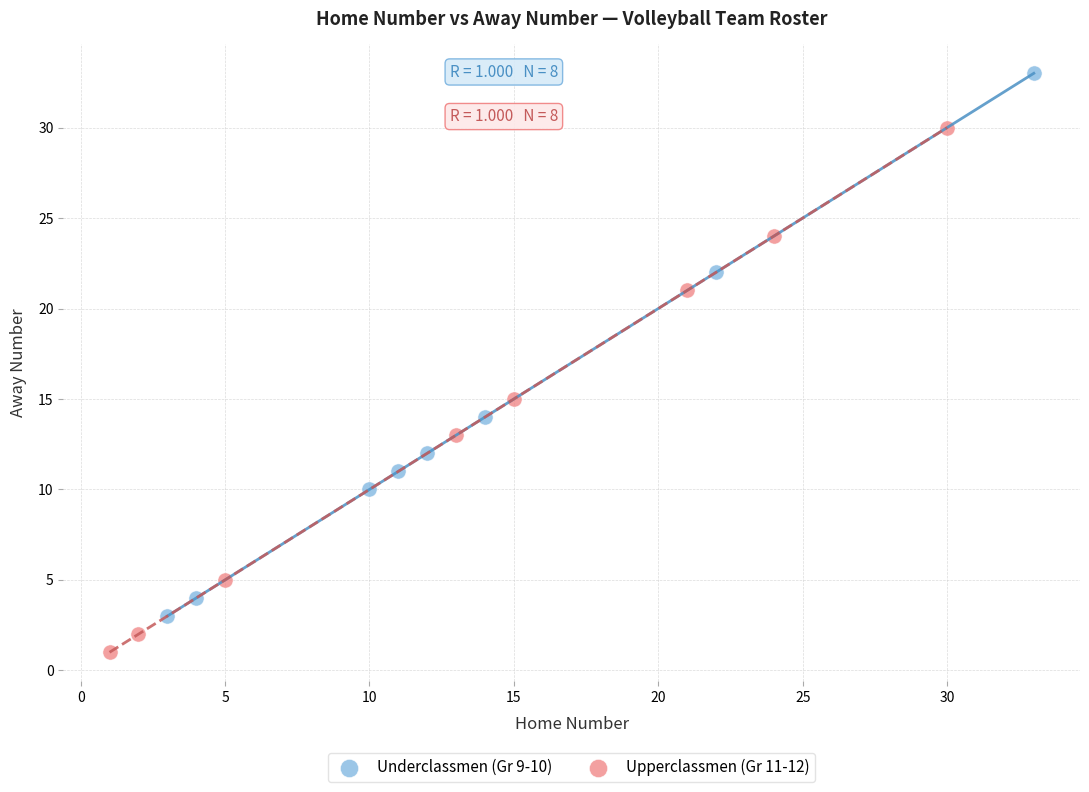

What are all the series names shown in the legend?

Underclassmen (Gr 9-10), Upperclassmen (Gr 11-12)